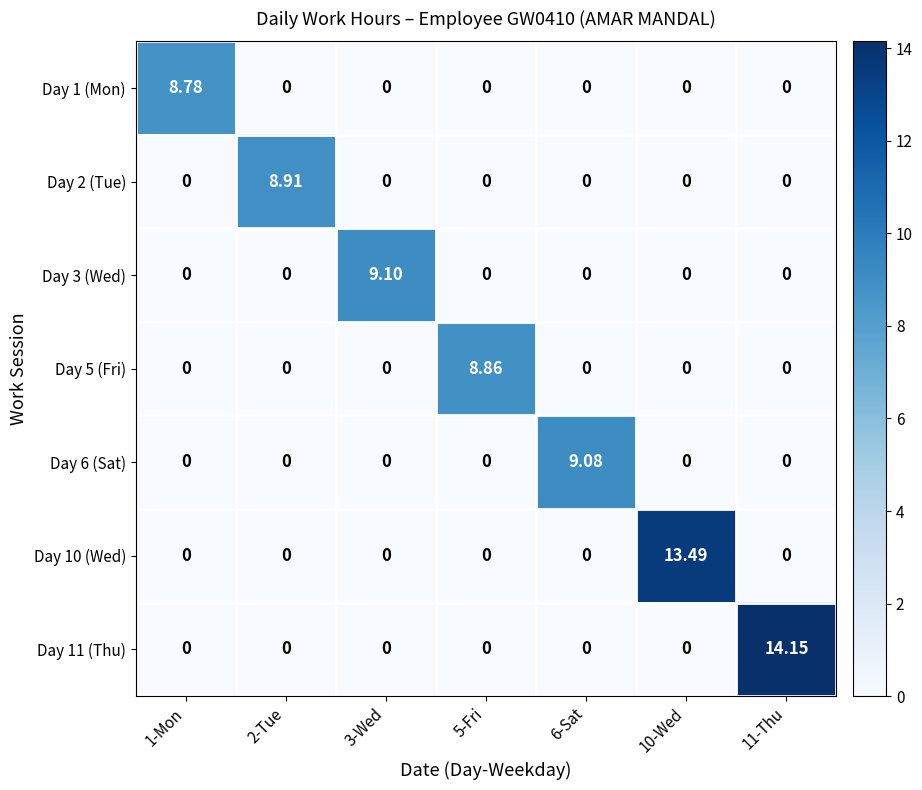

What is the spread (max minus min) of values at 1-Mon?

8.8